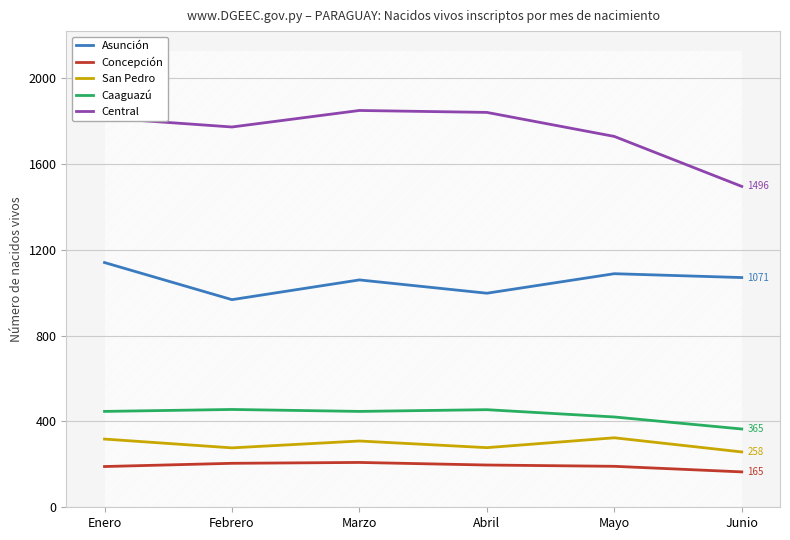

True or false: Concepción has more than 1 interior local peaks.

False